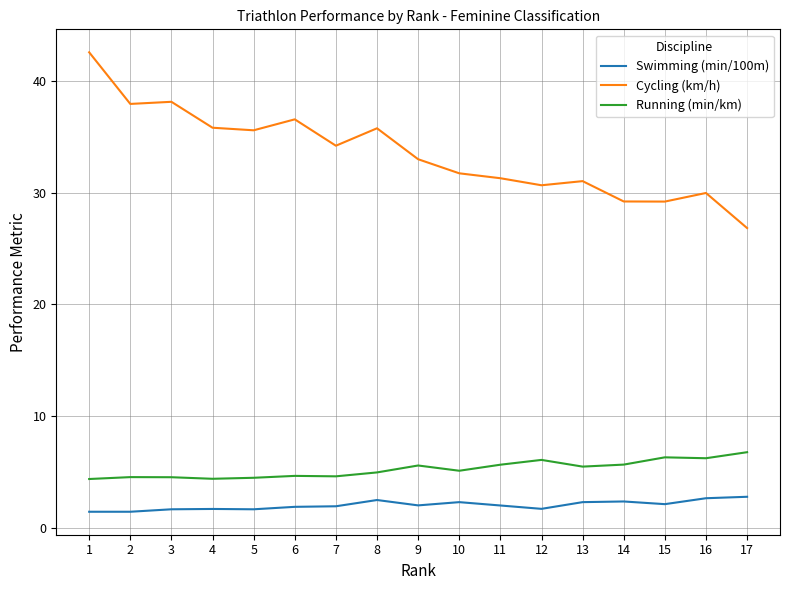

The Swimming (min/100m) series shows 1.9 at 7. True or false?

True